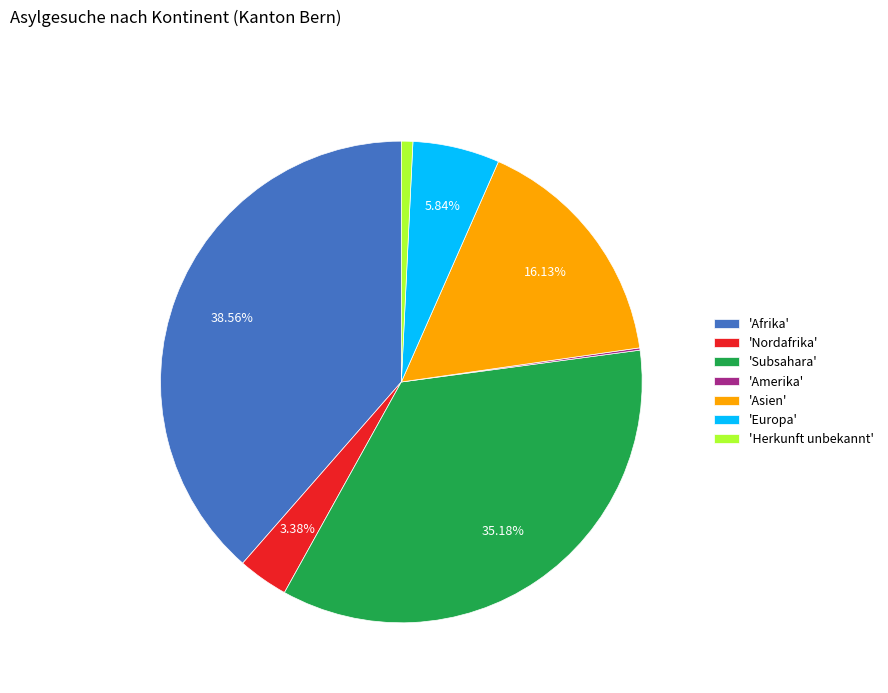

Is the sum of 'Subsahara' and 'Herkunft unbekannt' greater than half?

No